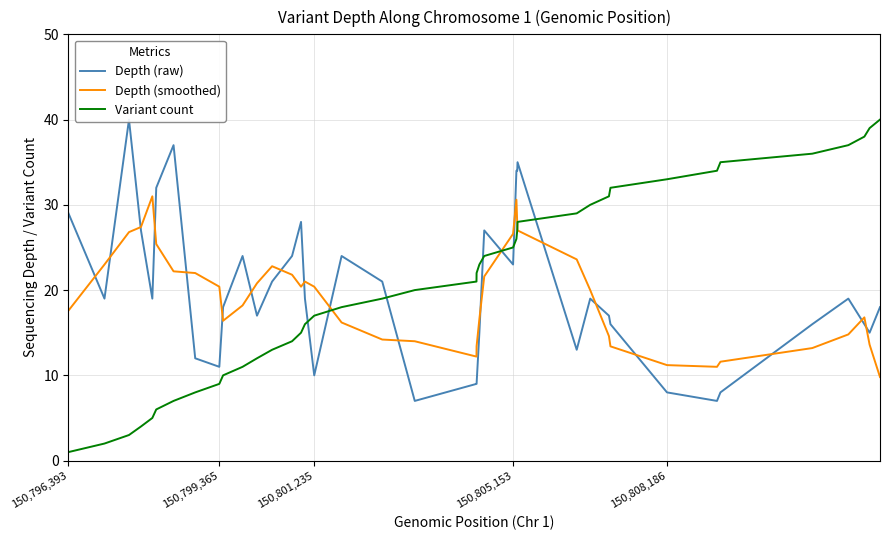

What is the maximum value for Variant count?

40.0